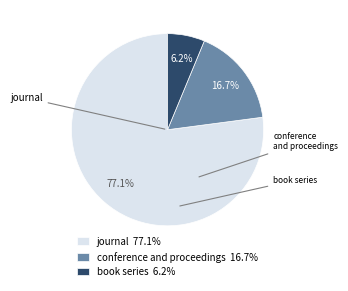

Is there a majority slice in this chart?

Yes